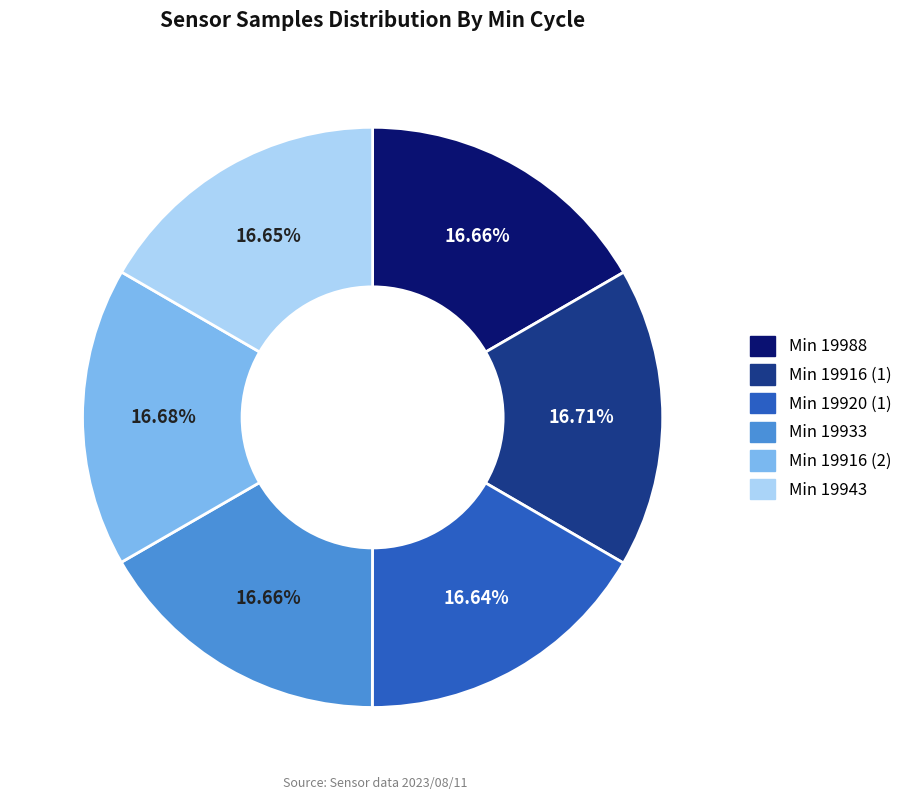

Is there any slice that represents more than half of the pie?

No